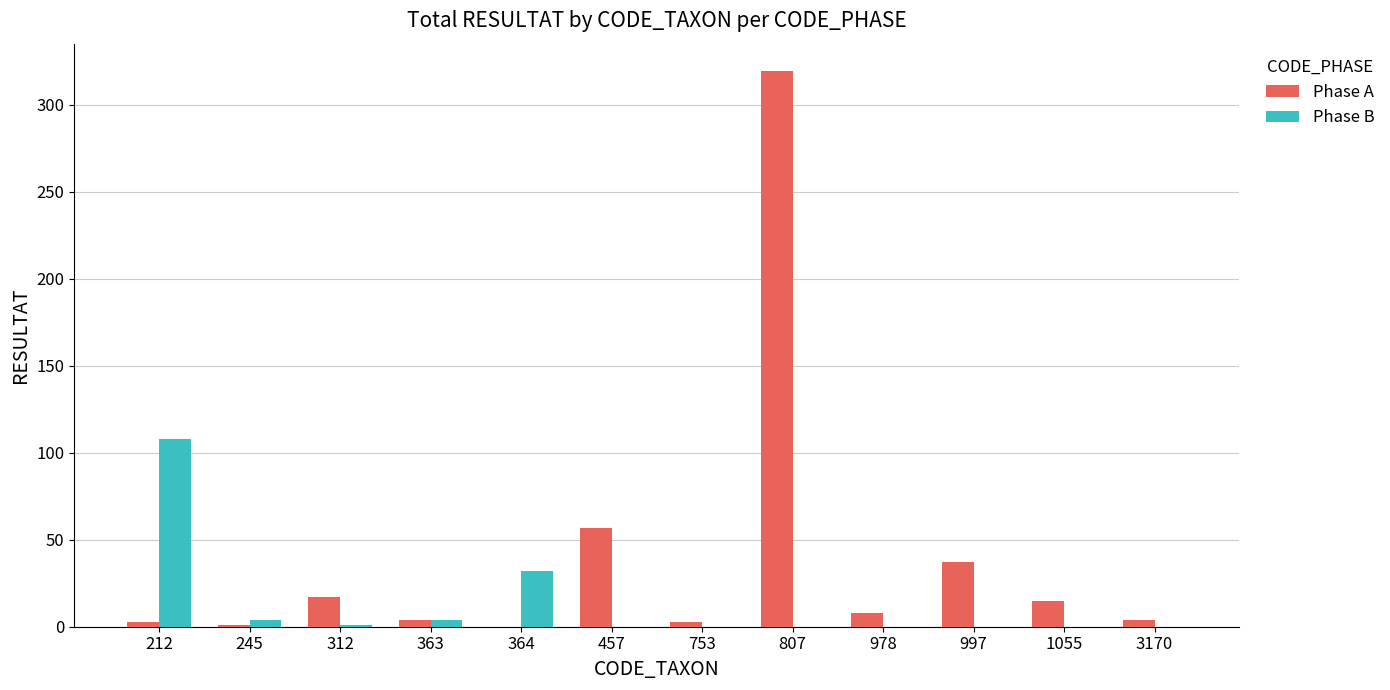

What is the total value across all series at 978?

8